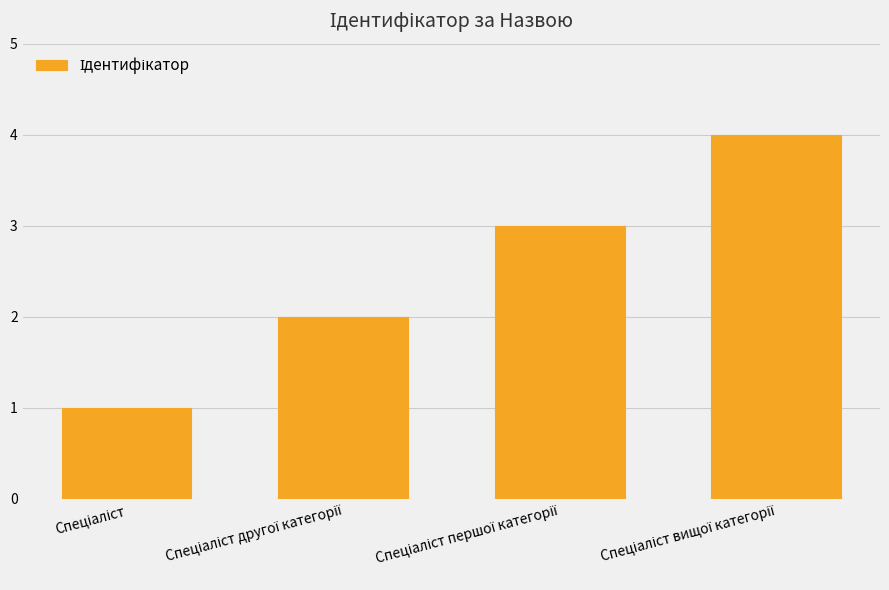

What is the greatest value displayed?

4